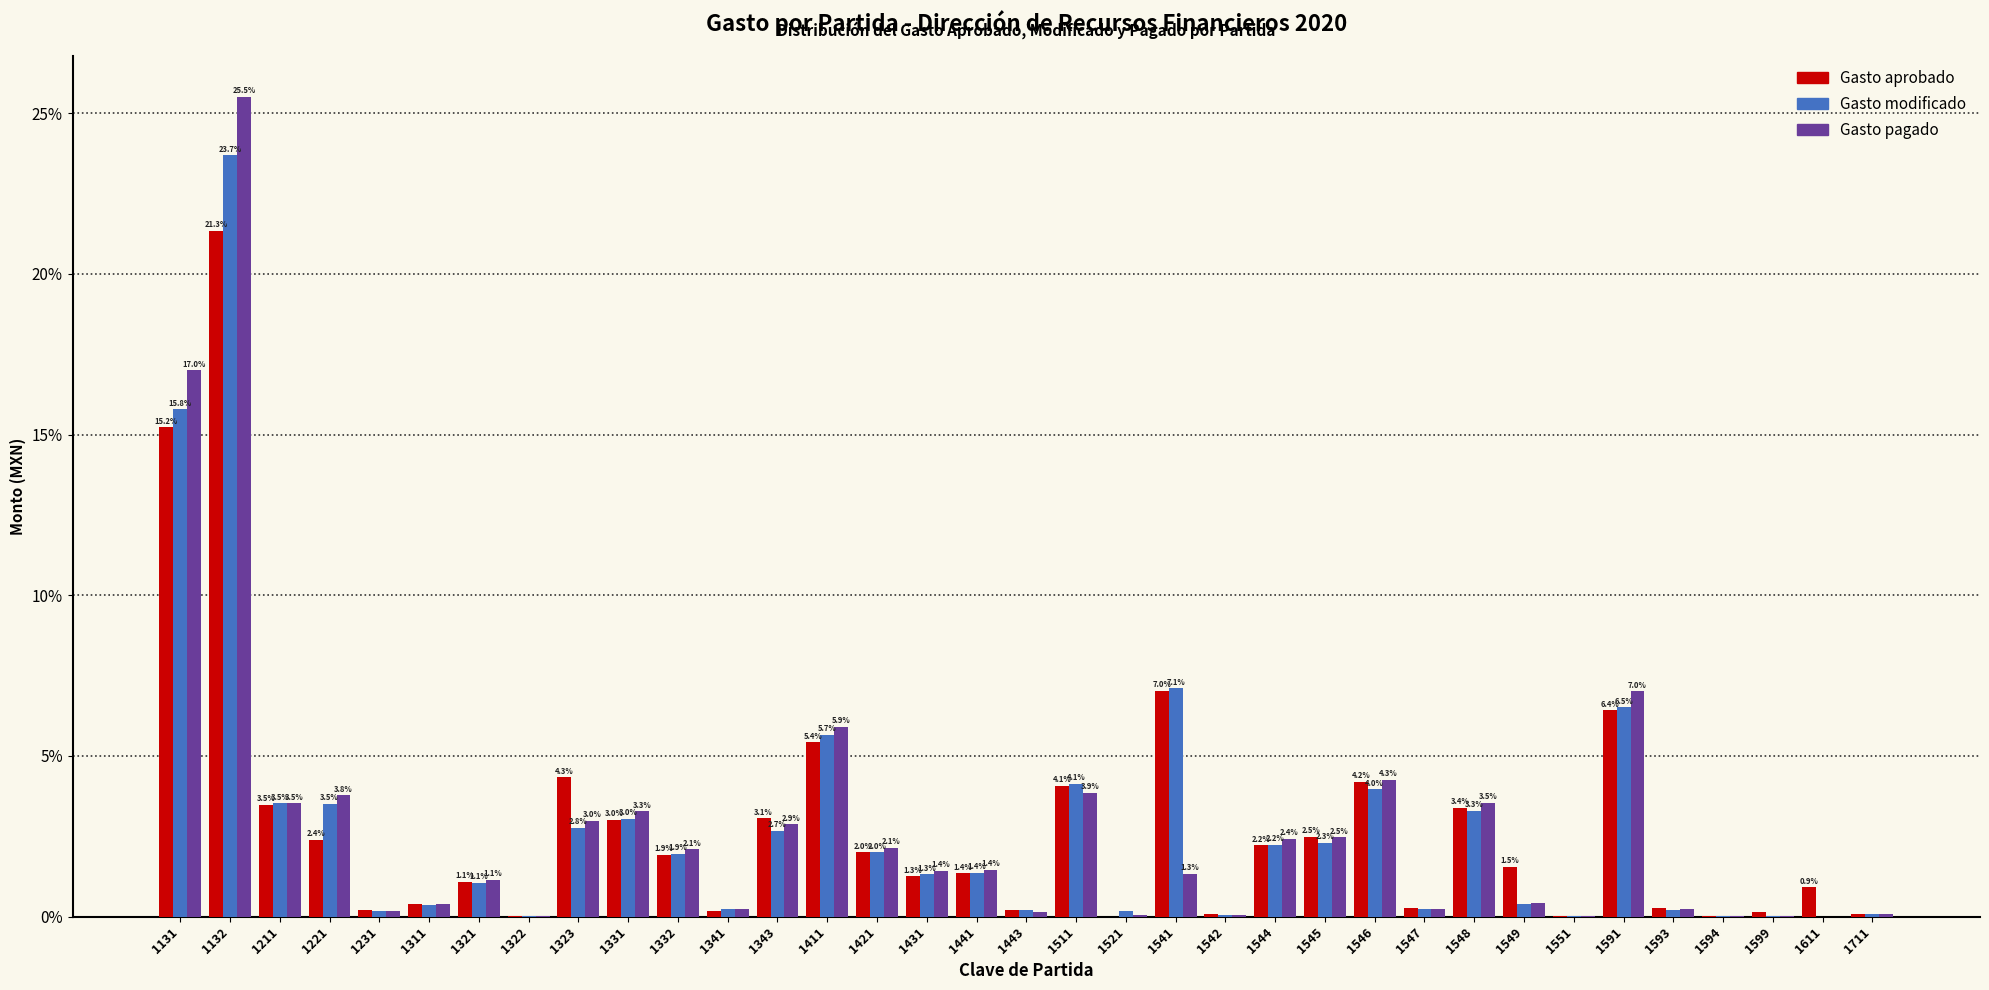

What is the maximum value for Gasto modificado?

23.7